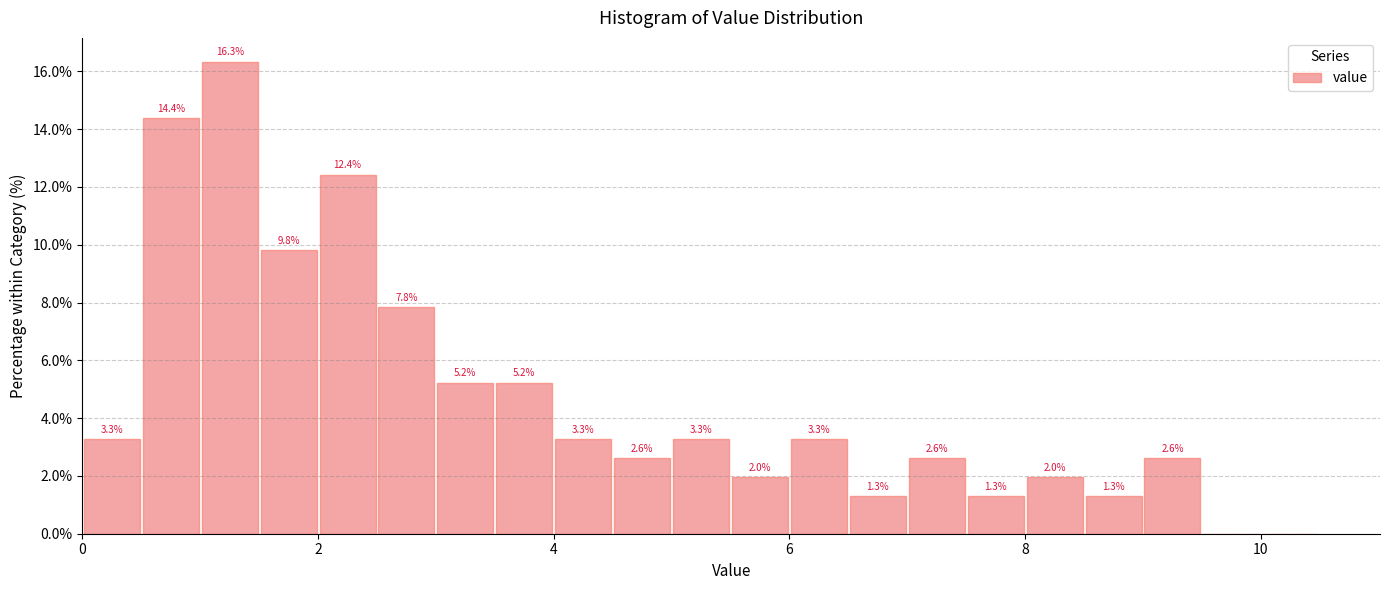

Around what value on the x-axis is the tallest bar? Give the approximate position of its centre, as read against the axis.

1.2